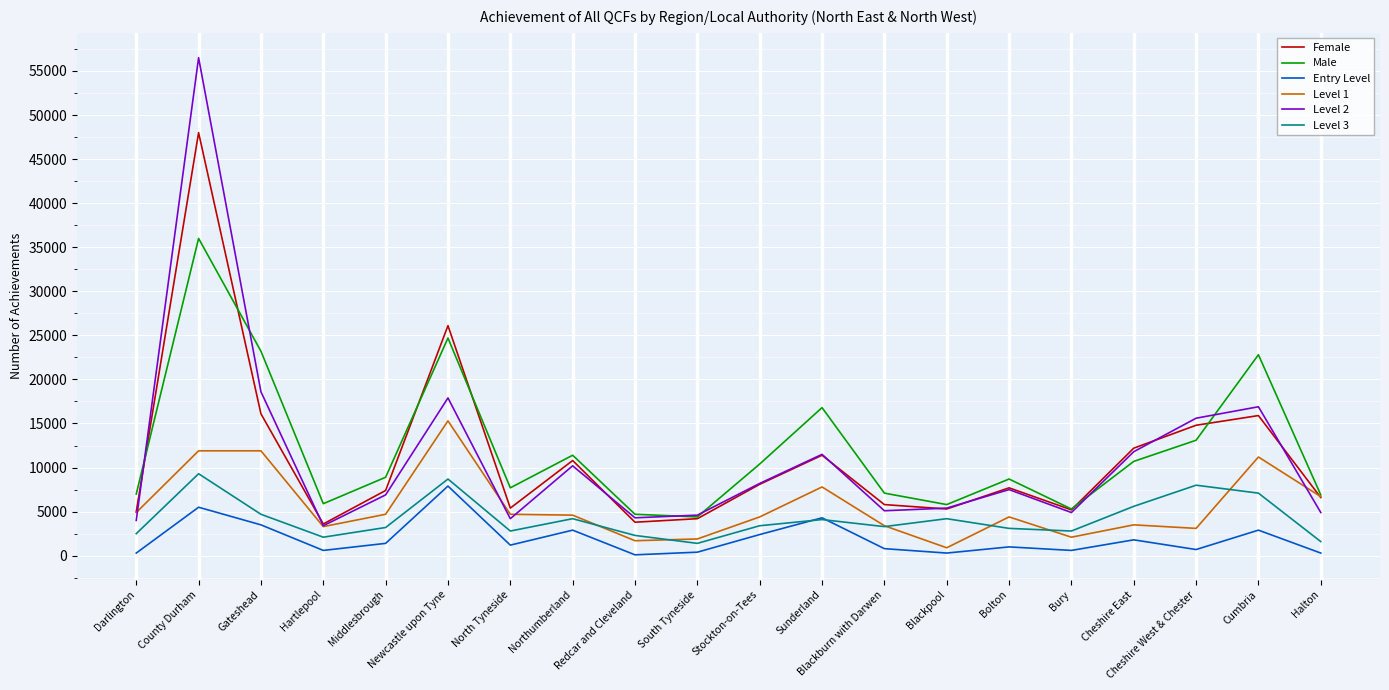

At which category does Level 3 reach its first local valley?

Hartlepool